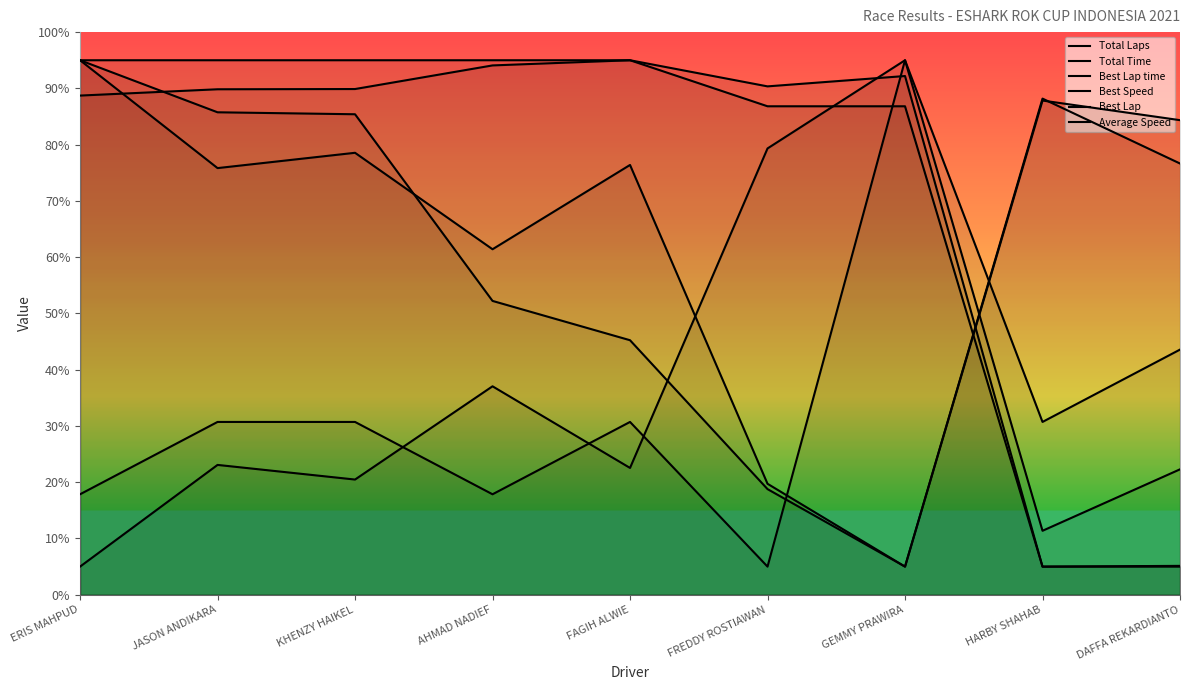

What is the approximate value of Best Lap at FAGIH ALWIE?

30.7